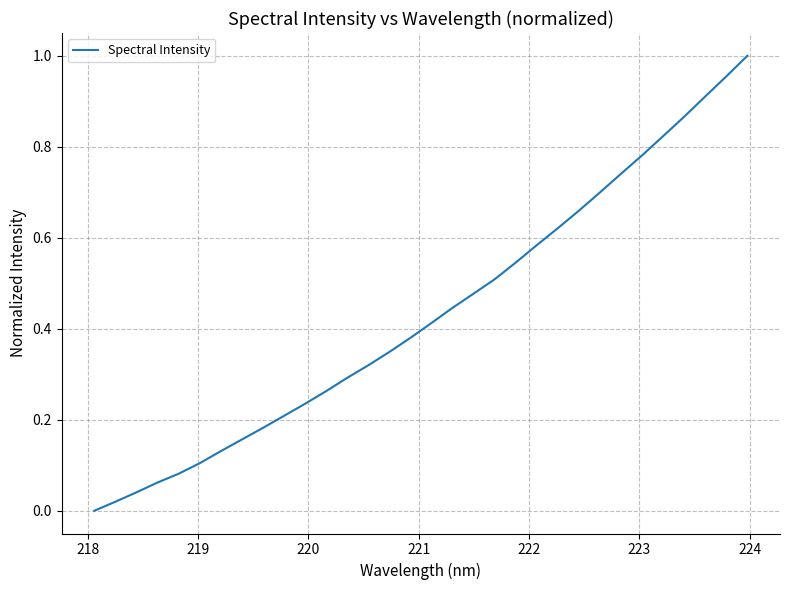

Count the number of categories in the chart.

32